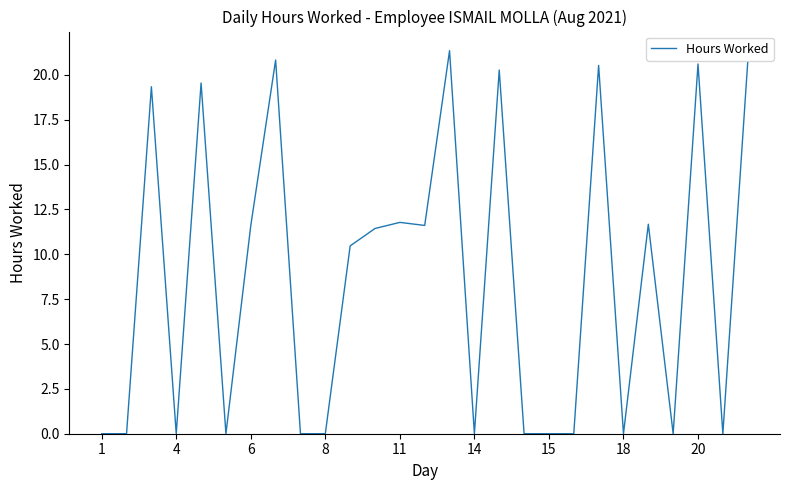

What is the maximum value shown in the chart?

21.4